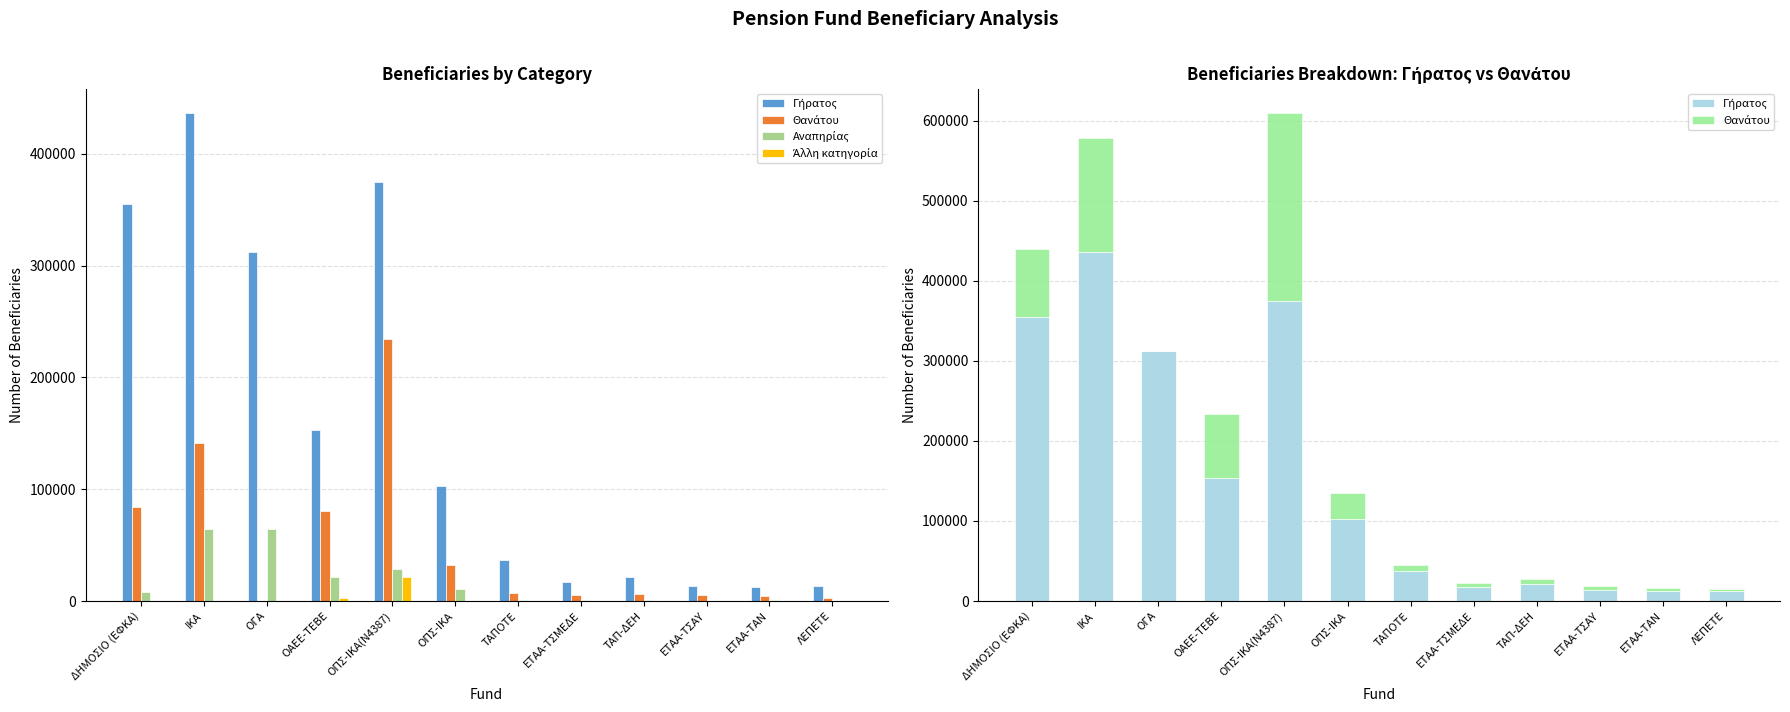

At which label is Γήρατος closest to 224468?

ΟΑΕΕ-ΤΕΒΕ